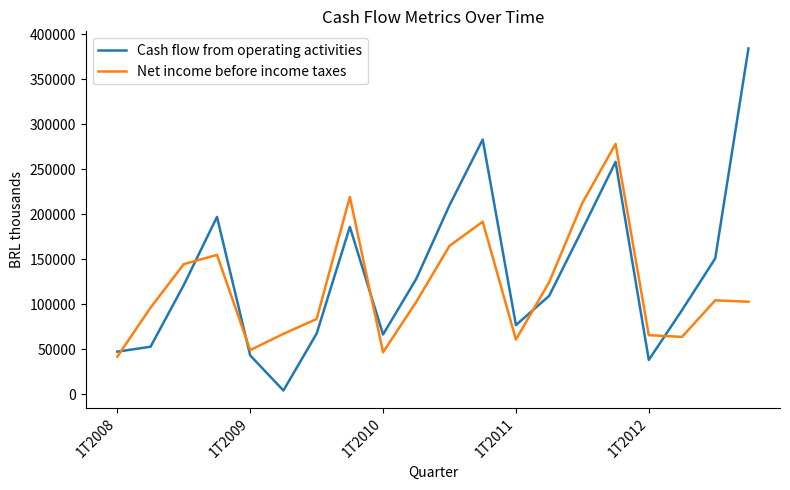

Which series has the widest spread of values?

Cash flow from operating activities